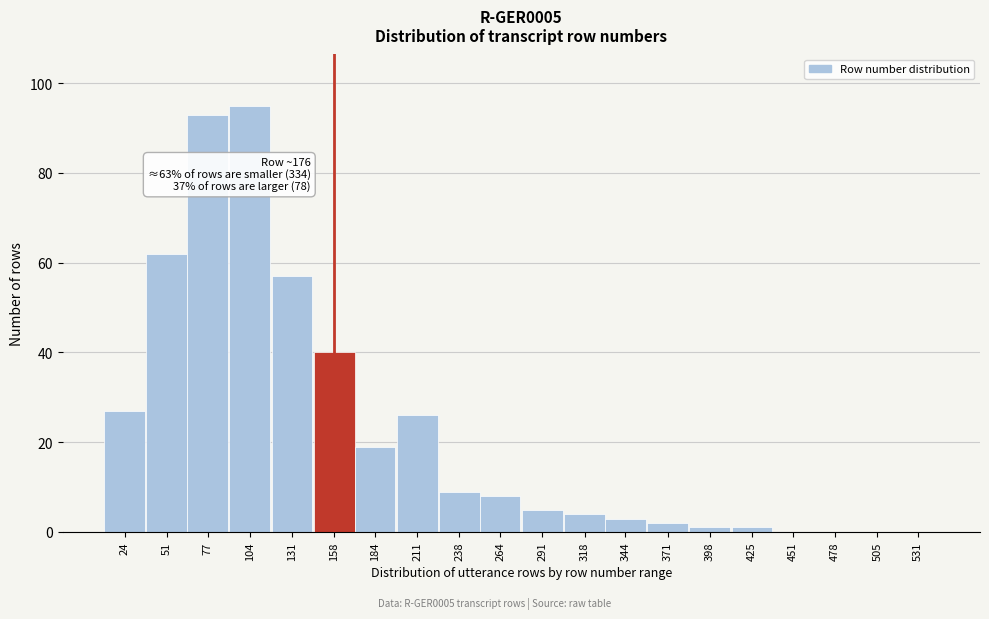

Reading left to right, what are all the values shown in this chart?

24=27	51=62	77=93	104=95	131=57	158=40	184=19	211=26	238=9	264=8	291=5	318=4	344=3	371=2	398=1	425=1	451=0	478=0	505=0	531=0